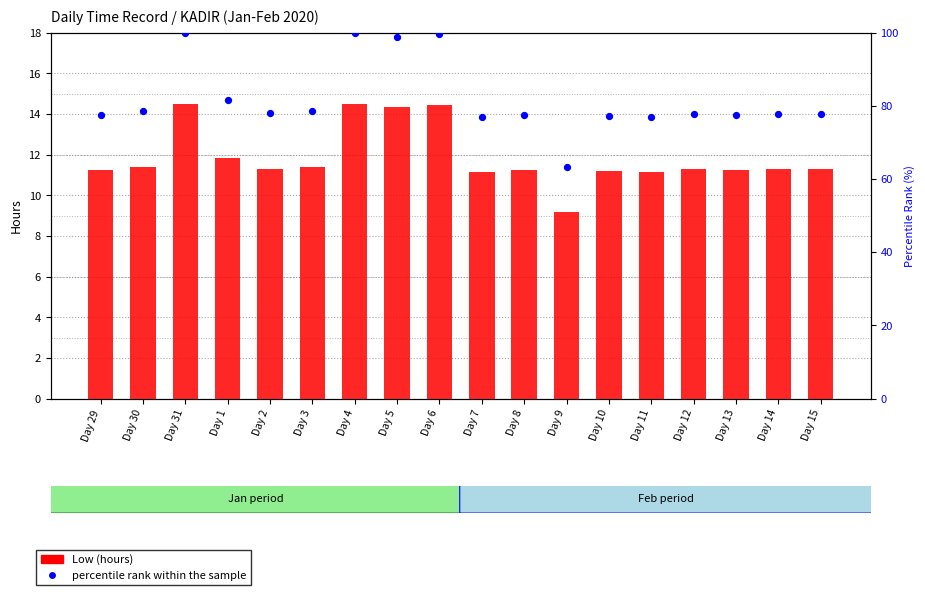

Is the value of percentile rank within the sample at Day 10 greater than the value of Low (hours) at Day 10?

Yes